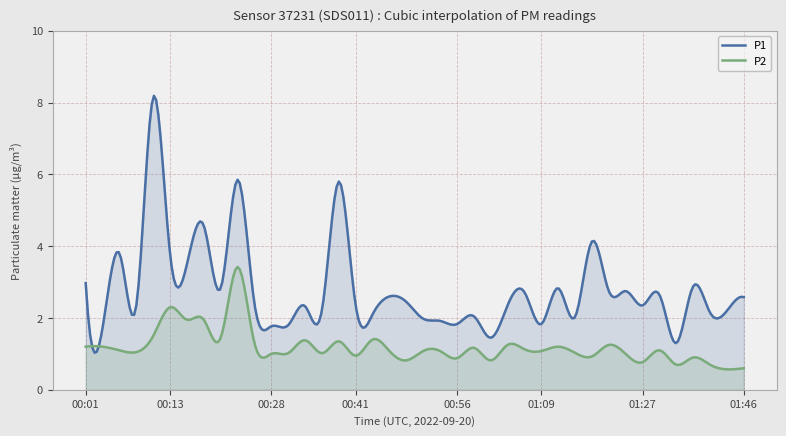

Where does the P2 series first go above 1?

00:01